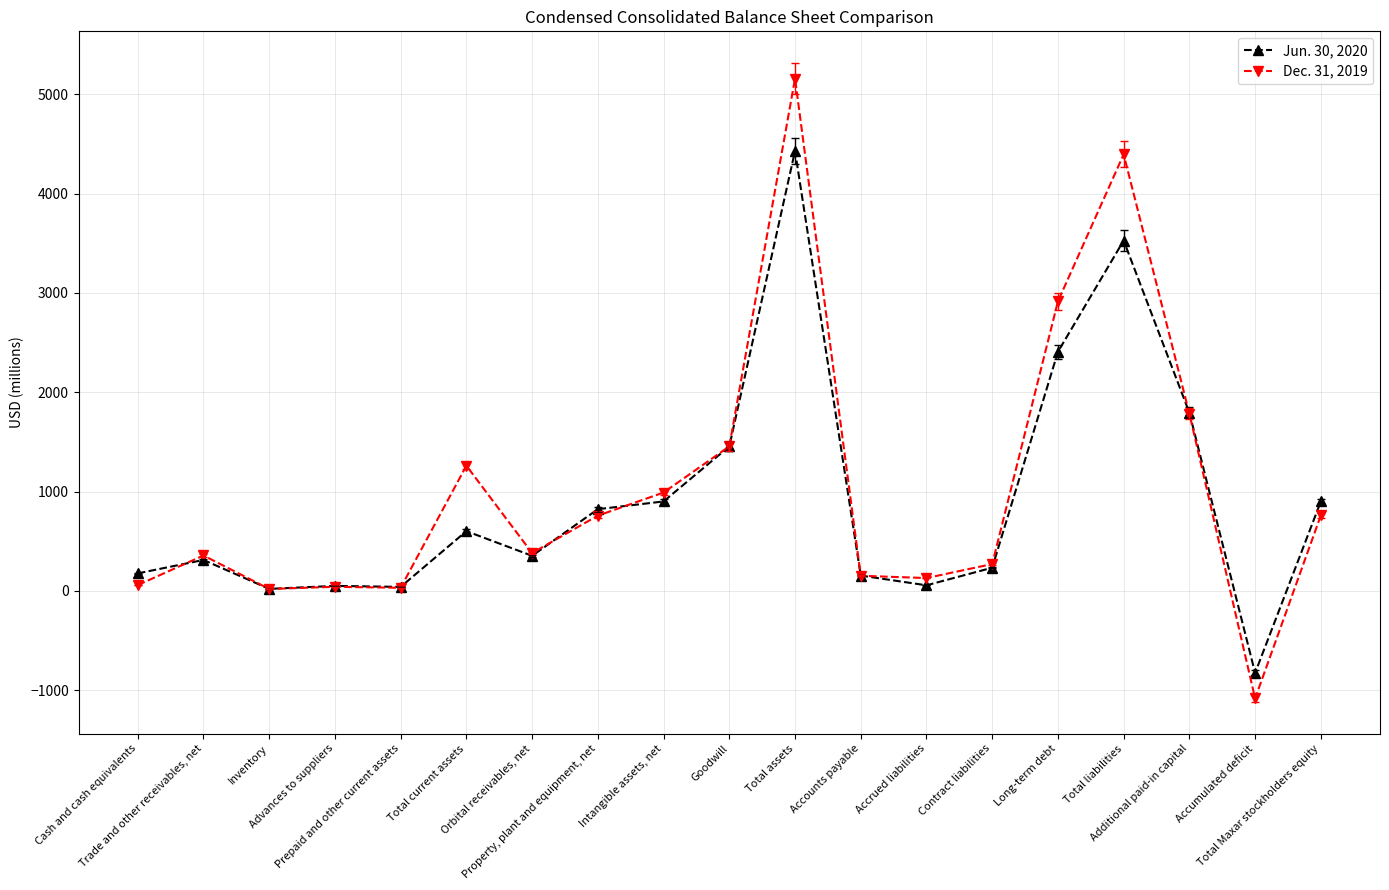

At which label is Jun. 30, 2020 closest to 1802?

Additional paid-in capital